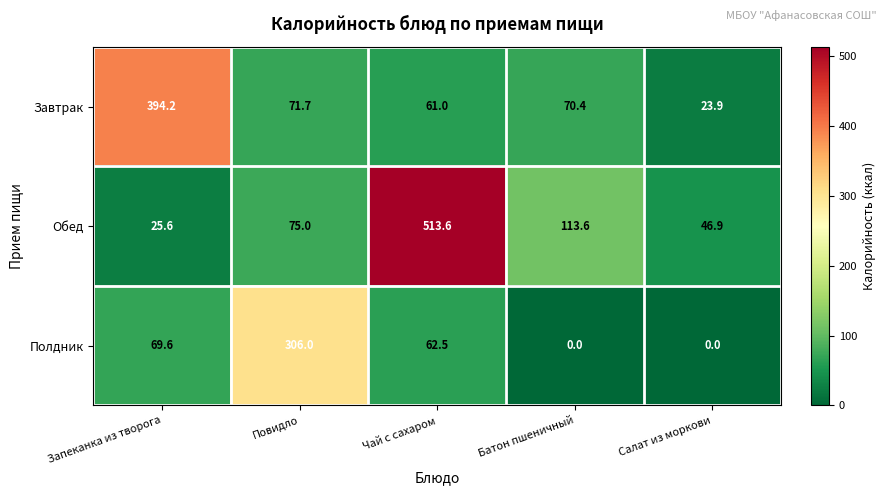

What is the spread (max minus min) of values at Чай с сахаром?

452.6